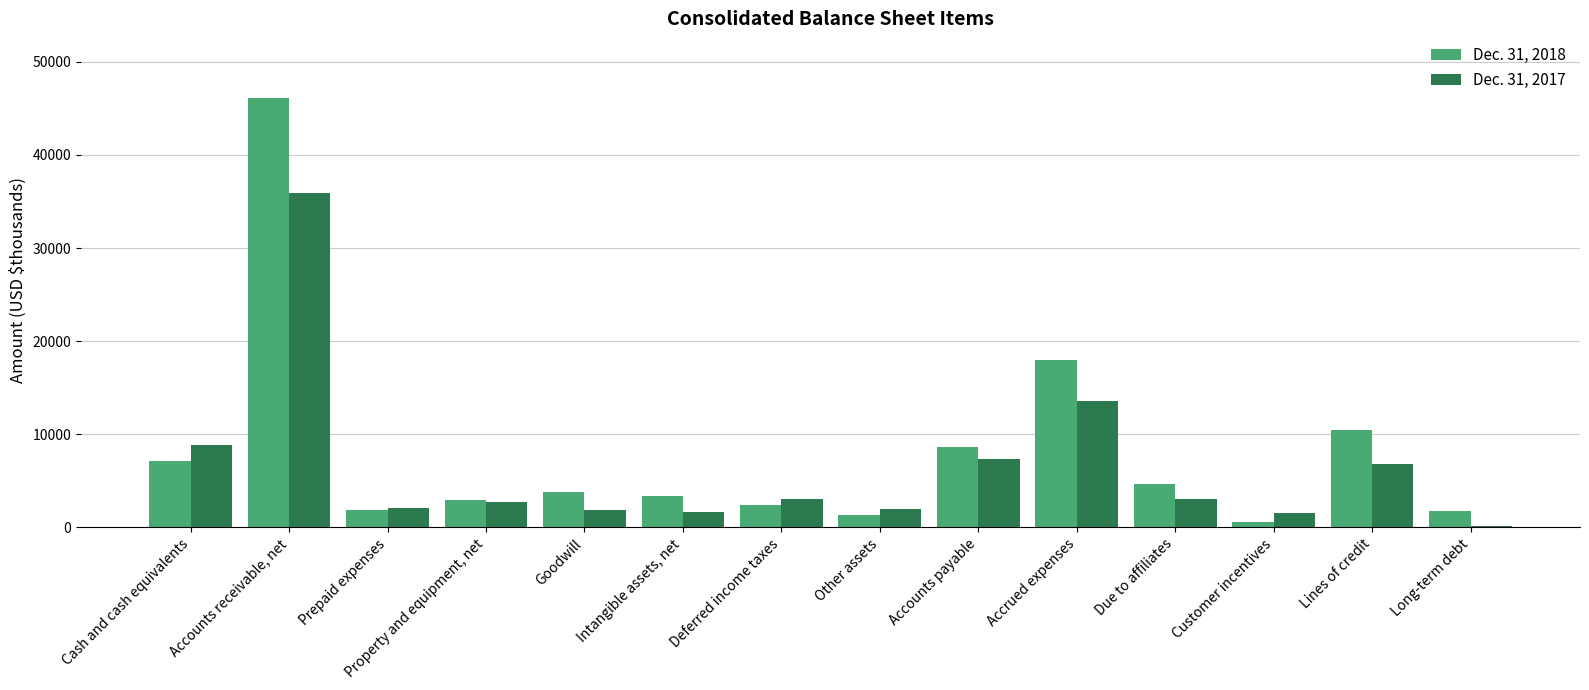

What is the greatest value displayed?

46142